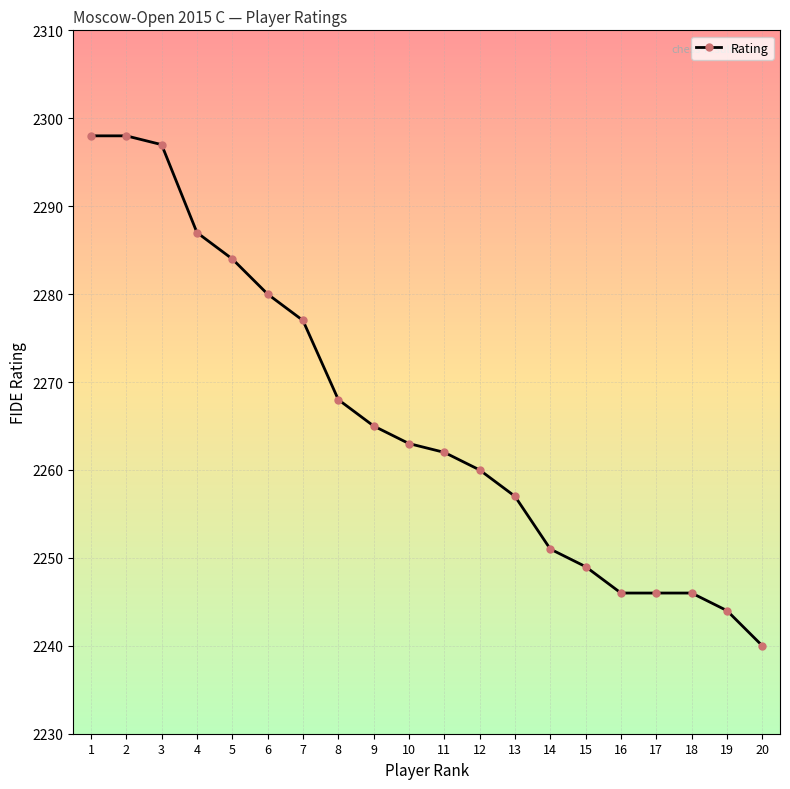

What is the maximum value shown in the chart?

2298